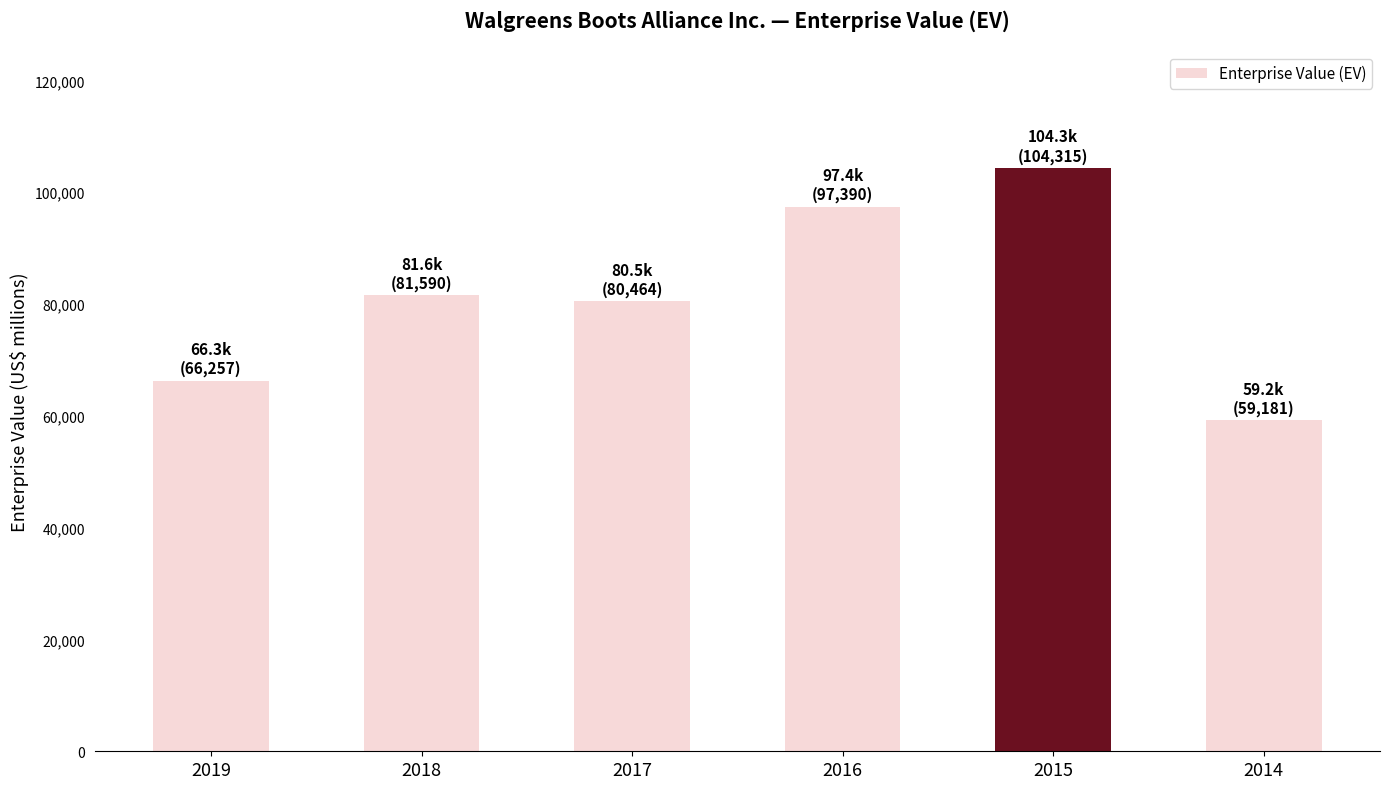

Rank the categories by value from lowest to highest.

2014, 2019, 2017, 2018, 2016, 2015